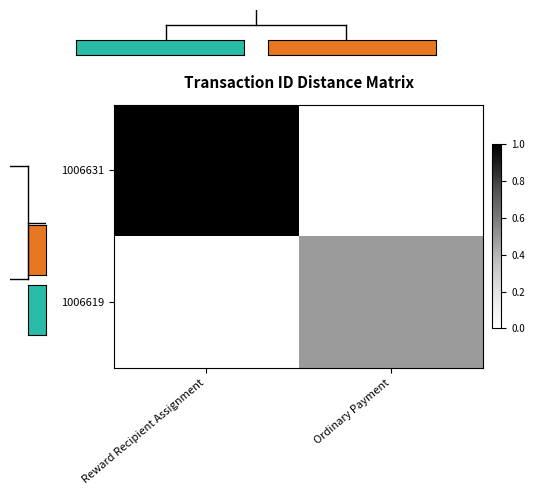

Rank the series by their average value, from highest to lowest.

1006631, 1006619